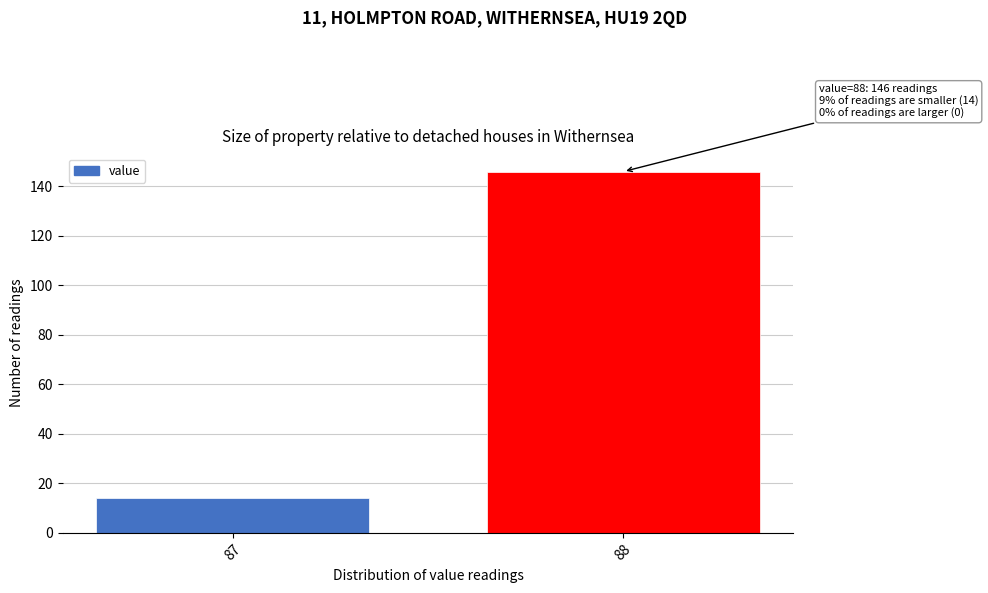

Reading right to left, extract all data points from this chart.

146	14